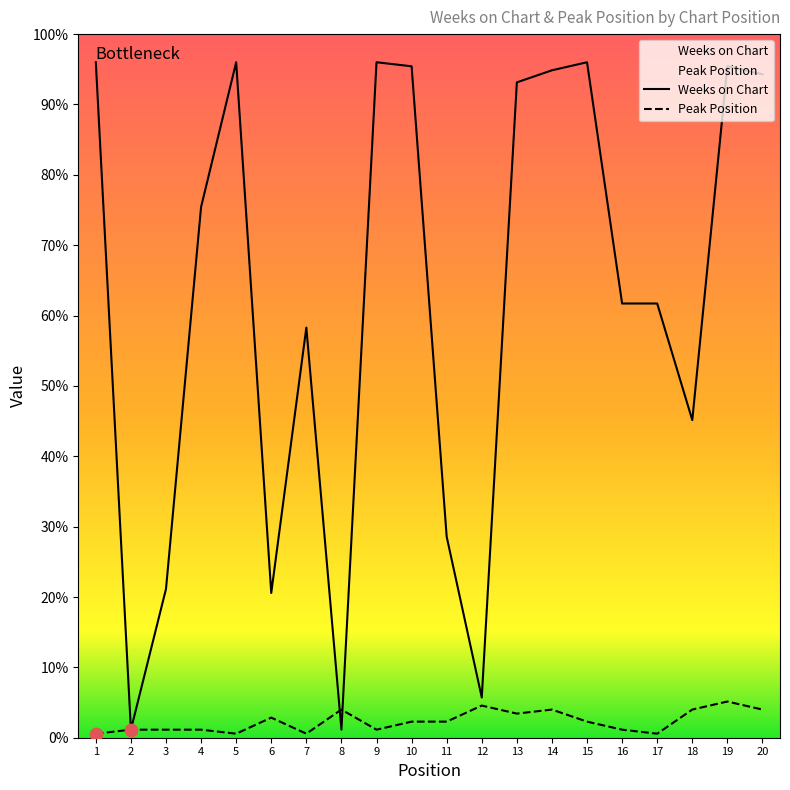

At which category is the sum across all series the highest?

19